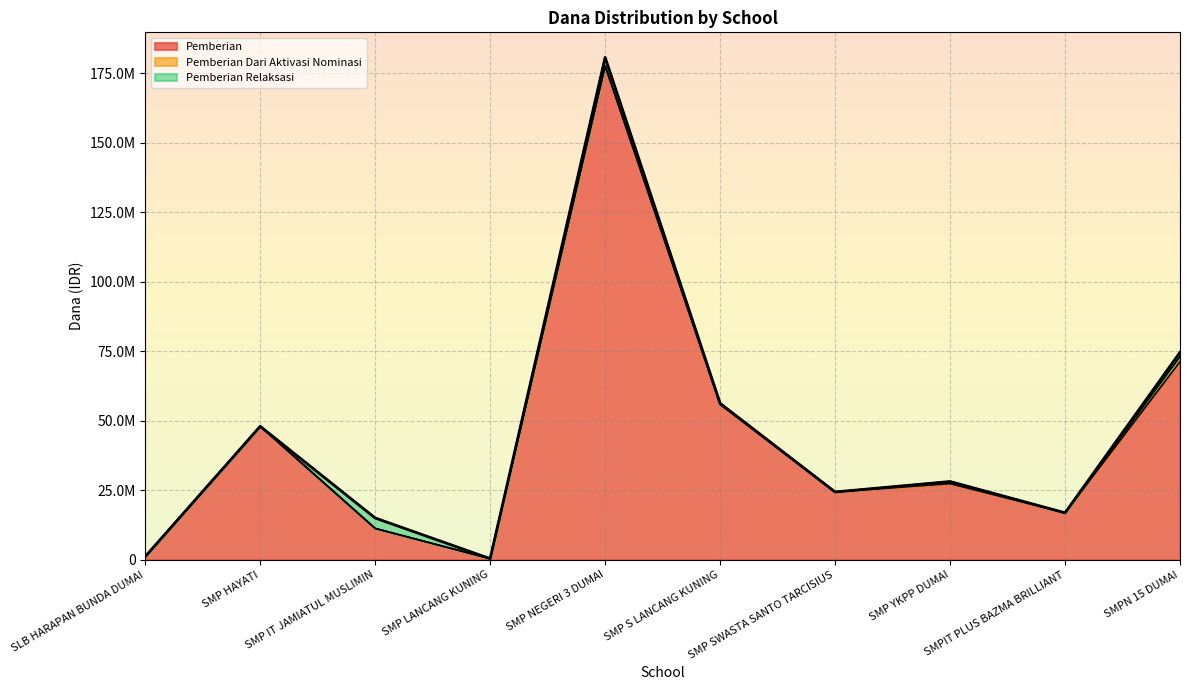

Which series has the widest spread of values?

Pemberian